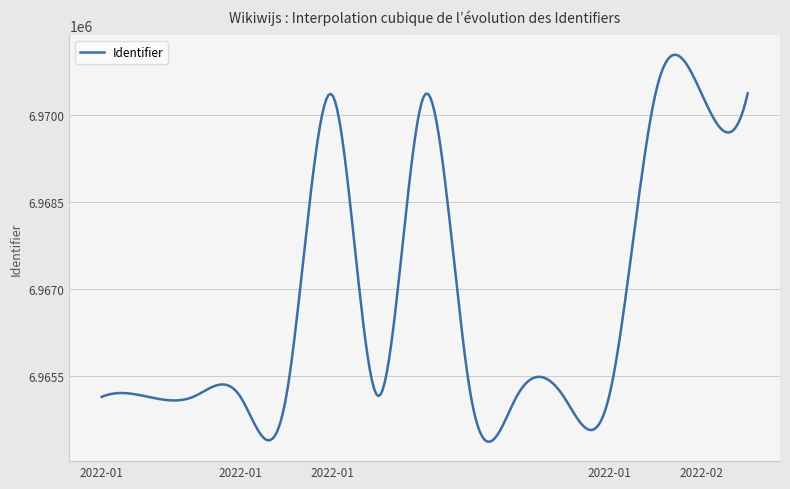

What is the maximum value shown in the chart?

6971042.3